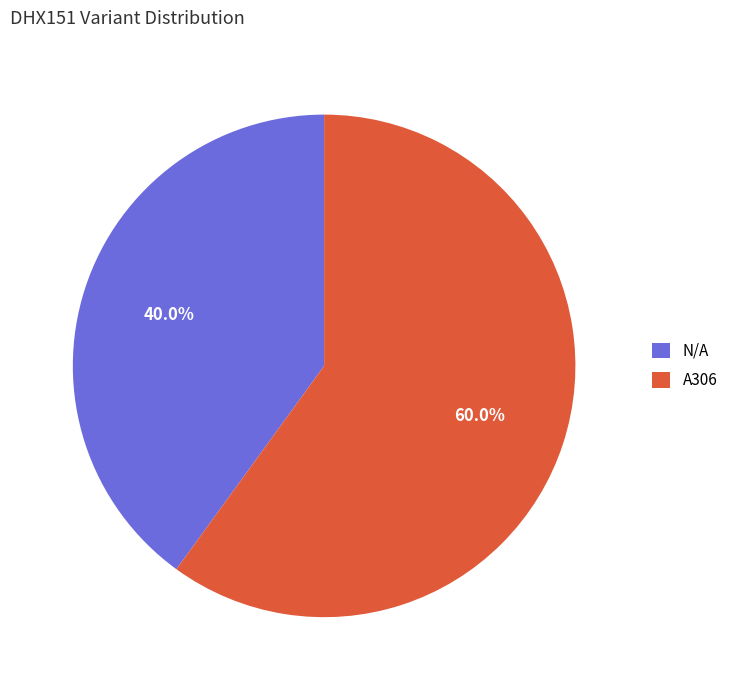

To the nearest percent, what is the combined percentage of N/A and A306?

100%